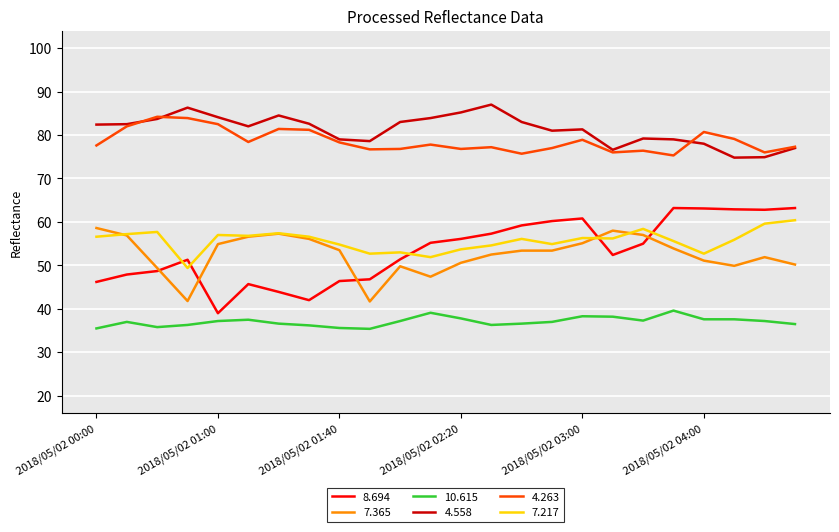

What is the lowest value of the 4.558 series?

74.8